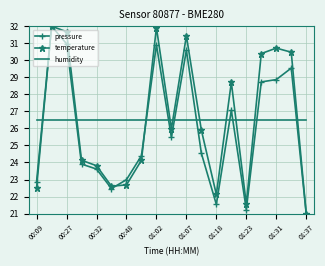

How many intersections are there between humidity and pressure?

10